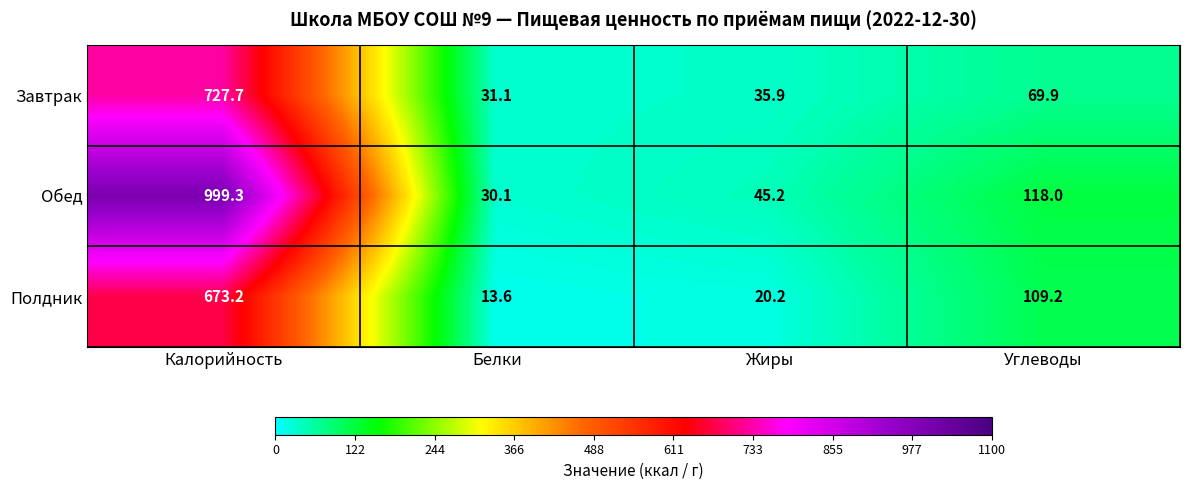

At which category is the sum across all series the highest?

Калорийность